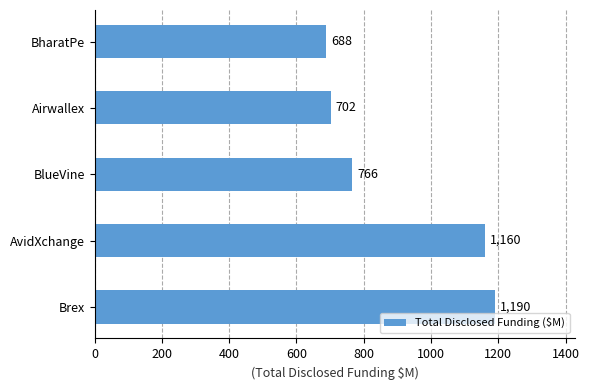

Where is the data nearest to the value 939?

BlueVine